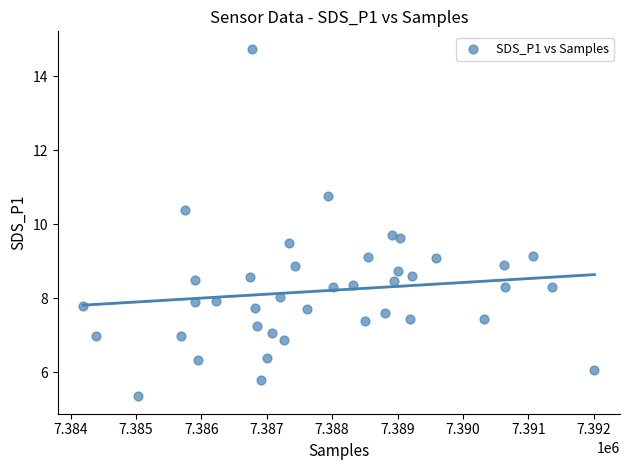

What is the range of X values (max minus min)?

7816.0